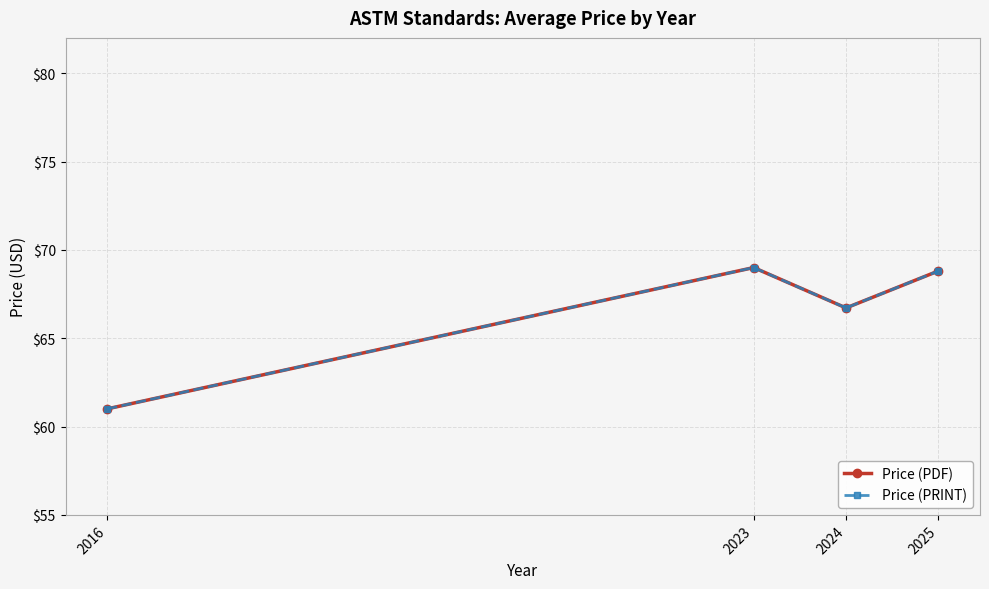

Does the chart have visible grid lines?

Yes